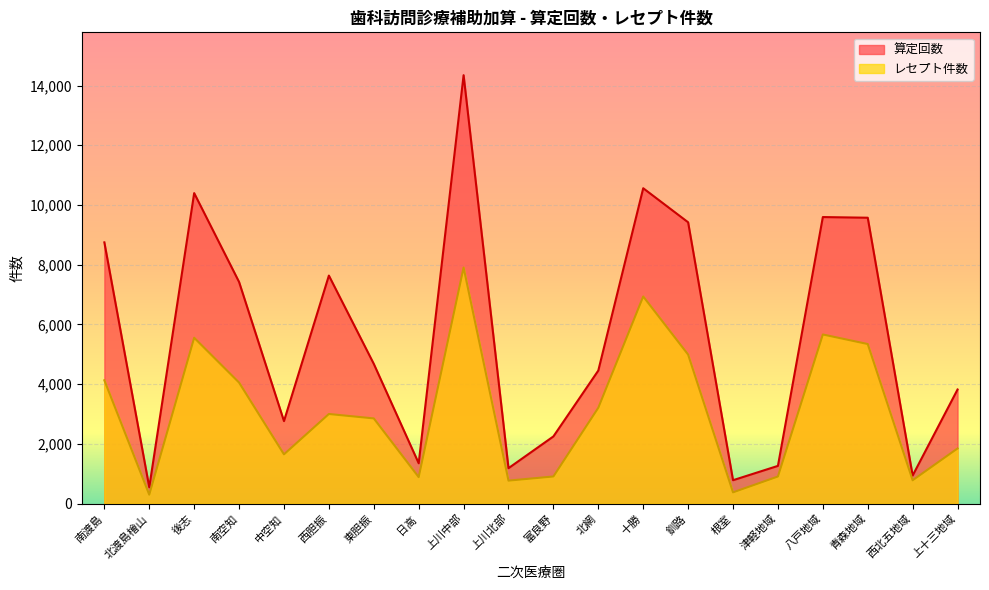

What is the label of the 7th point from the right?

釧路